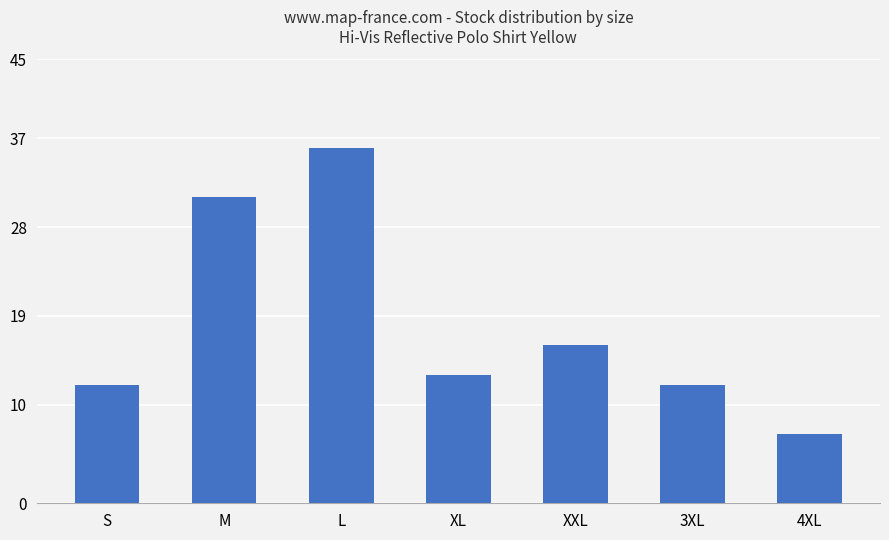

Does the chart contain stacked bars?

No